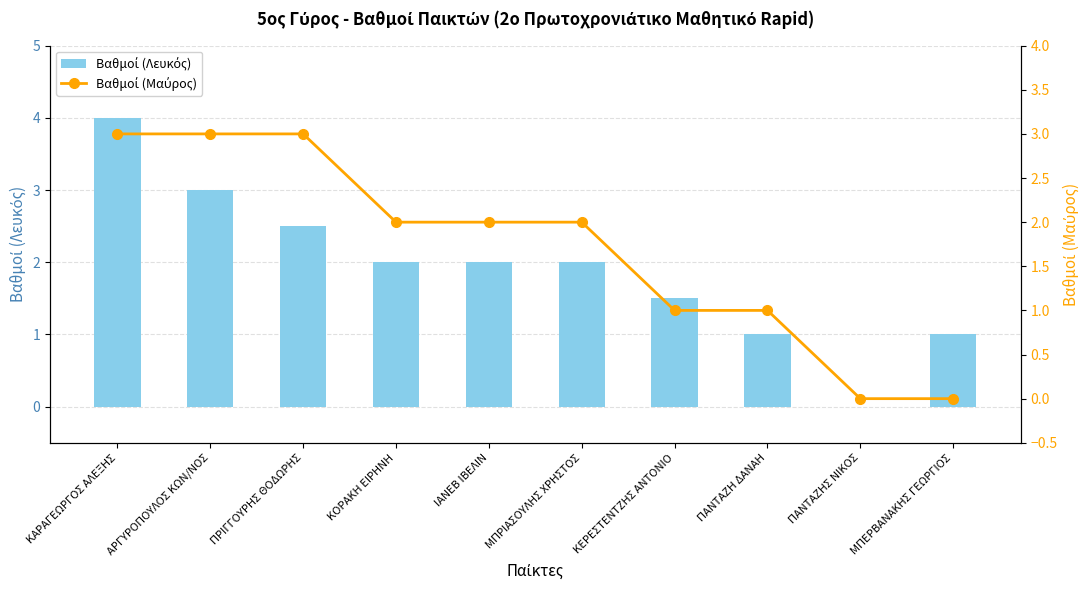

List the series in order of their peak value, highest first.

Βαθμοί (Λευκός), Βαθμοί (Μαύρος)